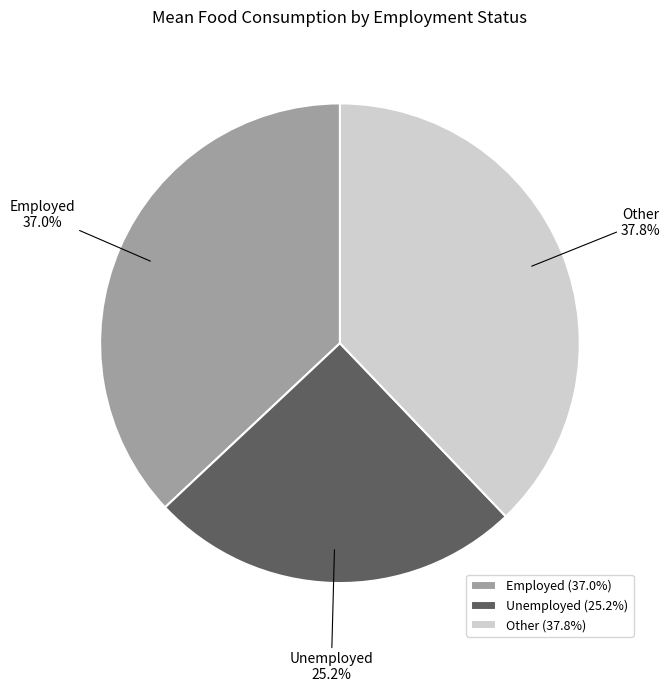

Is Other the majority of the pie?

No